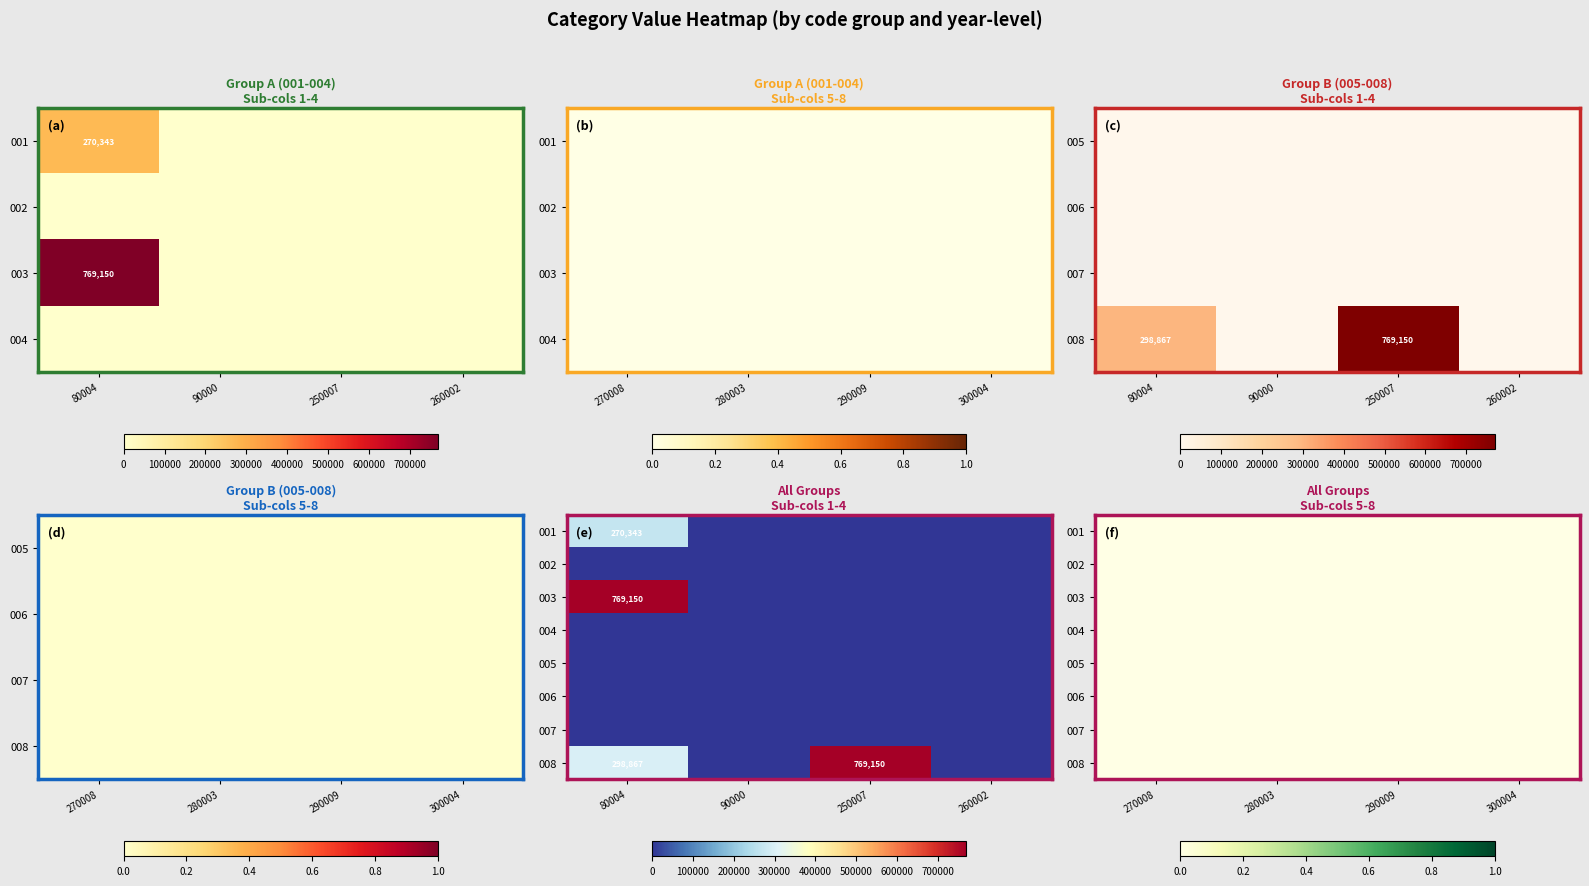

Reading left to right, list all the values displayed in this chart.

001: 270343	0	0	0	0	0	0	0
002: 0	0	0	0	0	0	0	0
003: 769150	0	0	0	0	0	0	0
004: 0	0	0	0	0	0	0	0
005: 0	0	0	0	0	0	0	0
006: 0	0	0	0	0	0	0	0
007: 0	0	0	0	0	0	0	0
008: 298867	0	769150	0	0	0	0	0